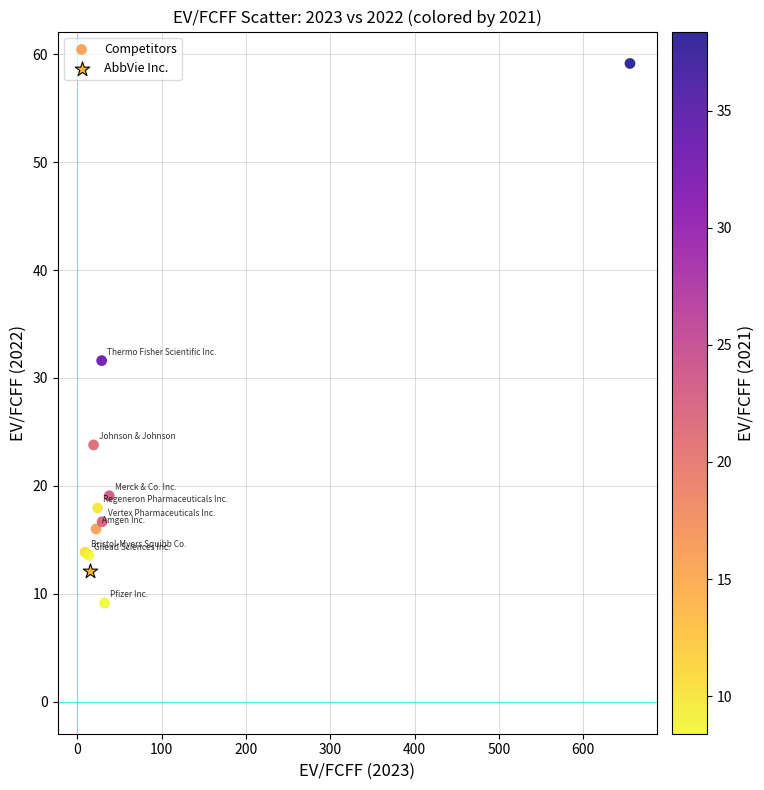

What are all the series names shown in the legend?

Competitors, AbbVie Inc.